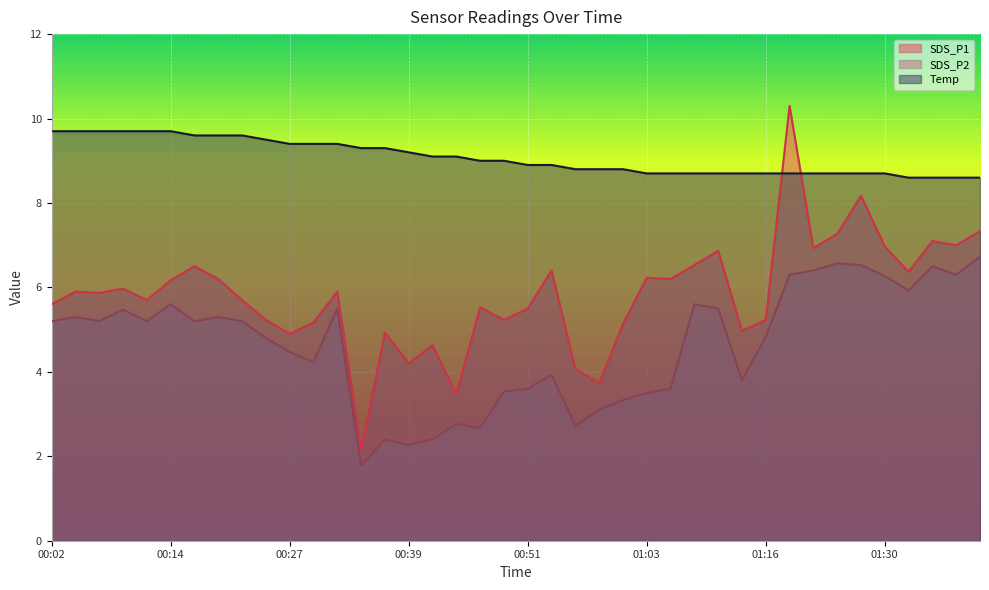

At which category does the chart reach its peak across all series?

01:19